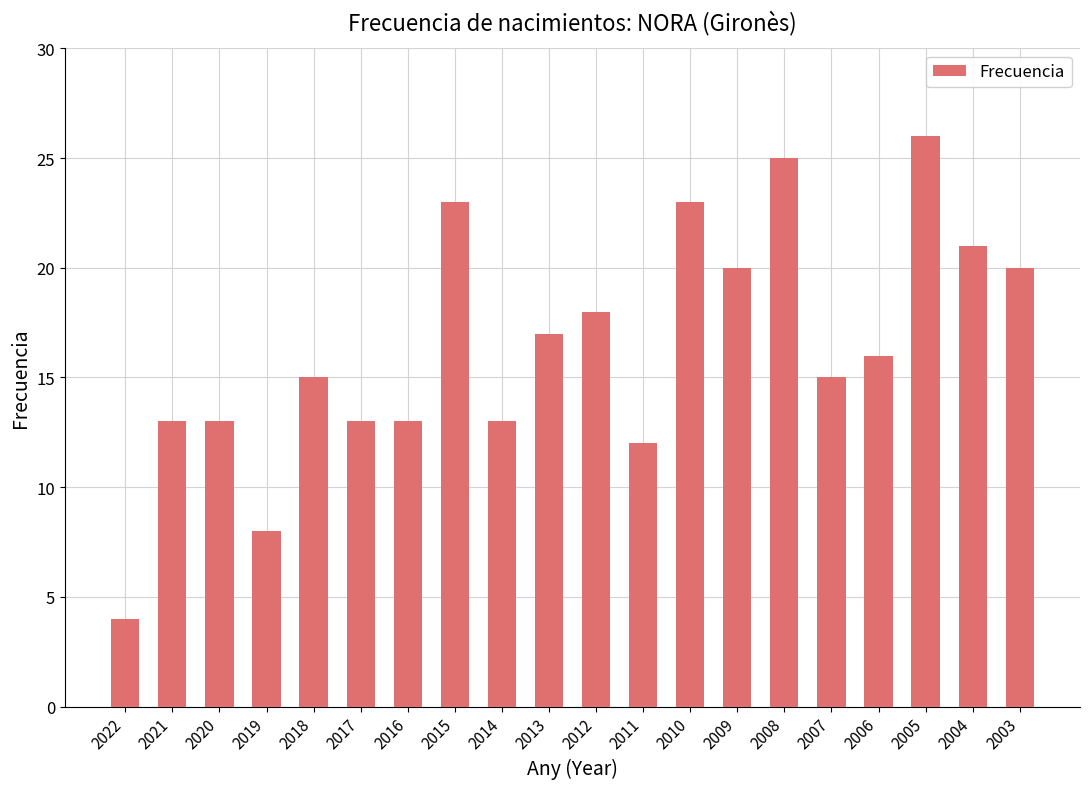

What value does the data have at 2006?

16